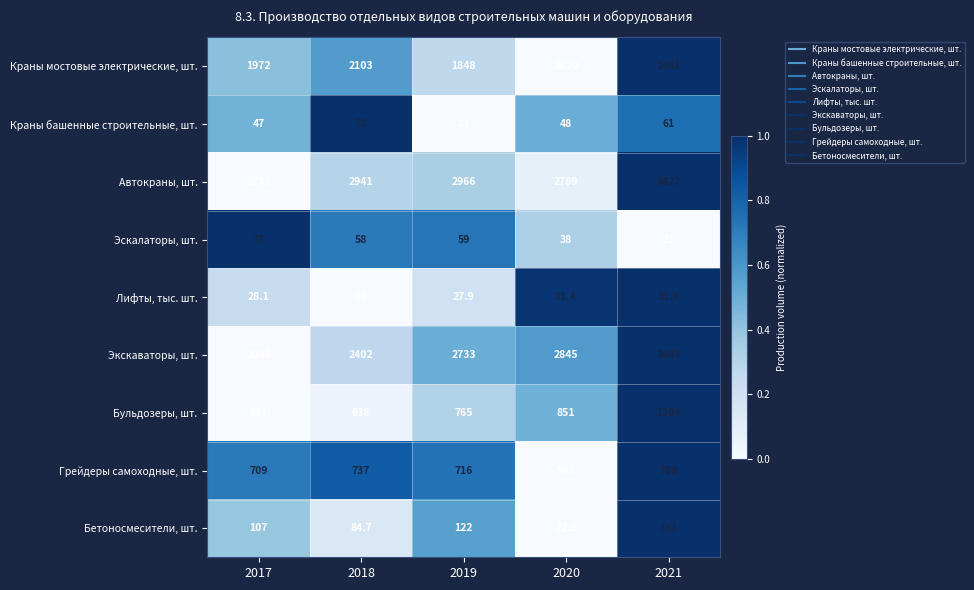

The Автокраны, шт. series shows 4240.0 at 2020. True or false?

False